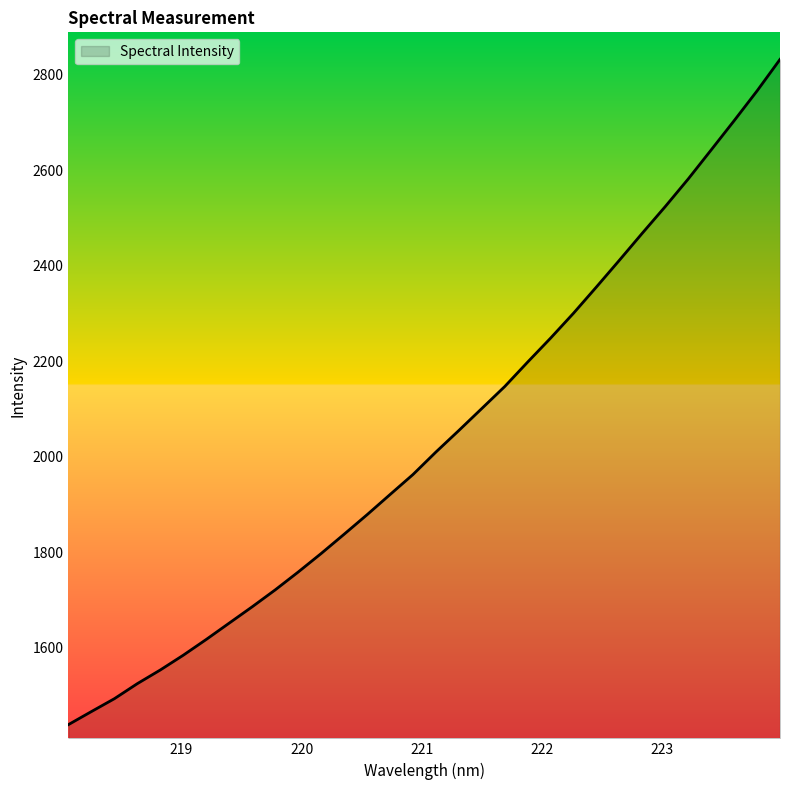

What is the maximum value shown in the chart?

2831.6